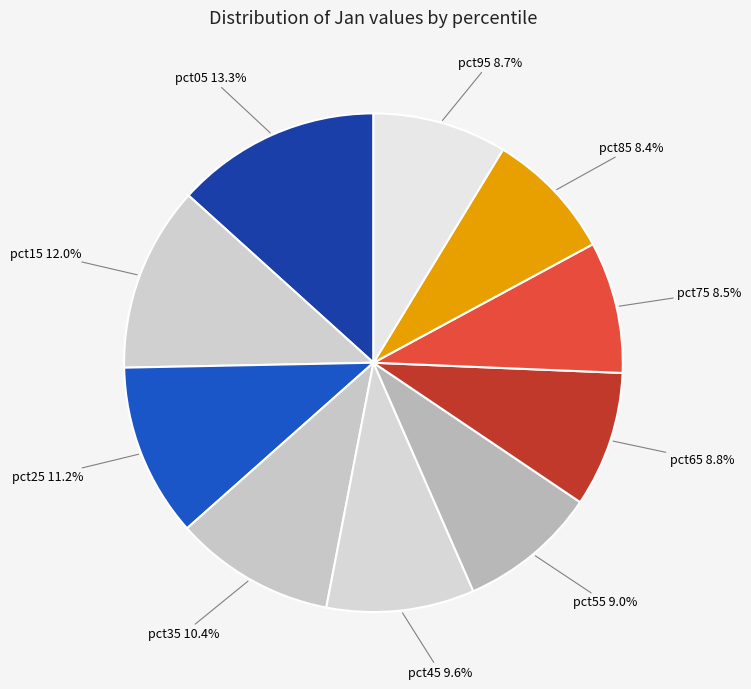

What percentage is NOT represented by pct75?

91.5%